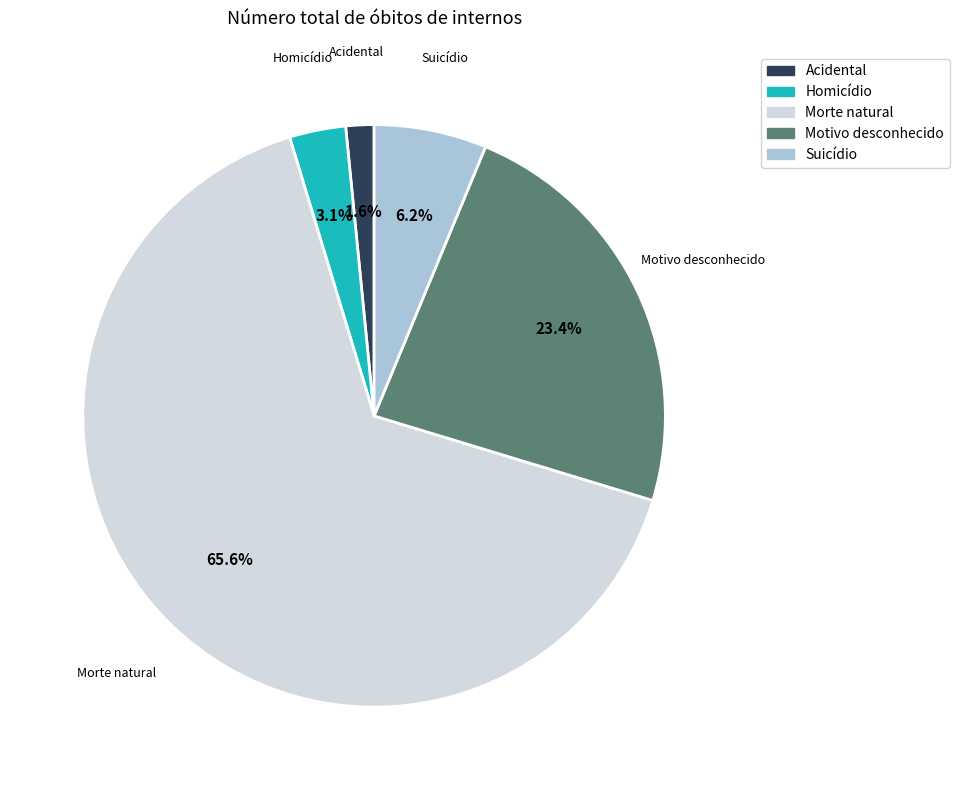

Count the number of slices in the pie.

5